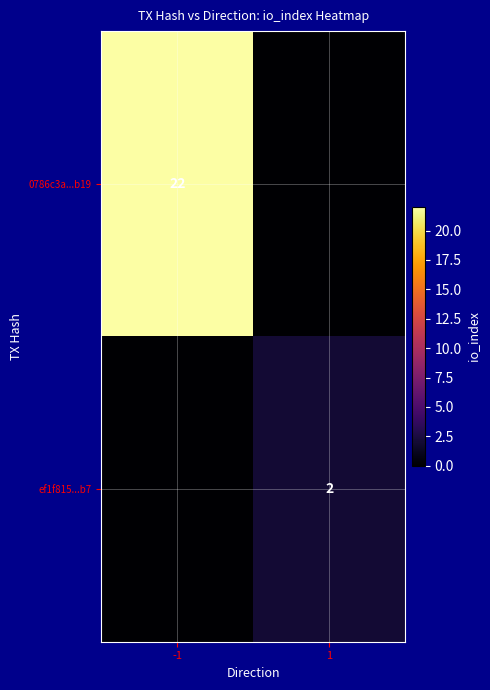

What is the maximum value shown in the chart?

22